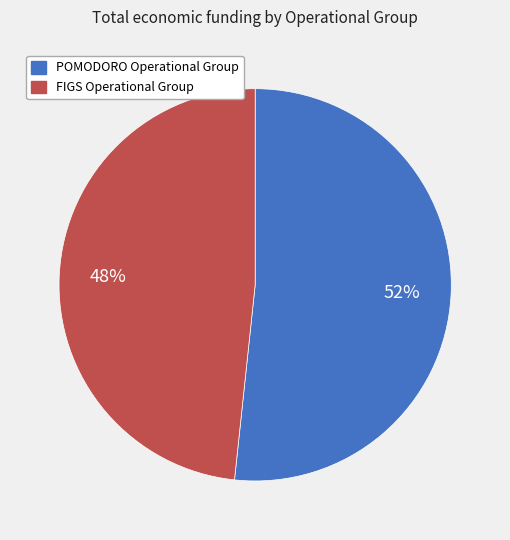

To the nearest percent, what is the average slice percentage?

50%